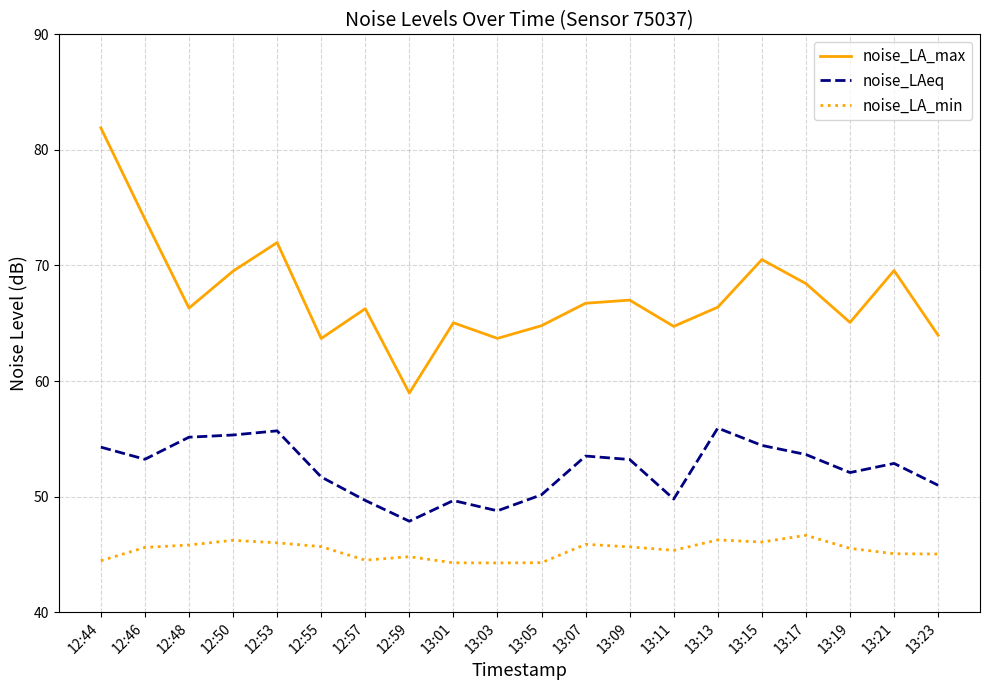

Which series changed the most between 13:07 and 13:11?

noise_LAeq